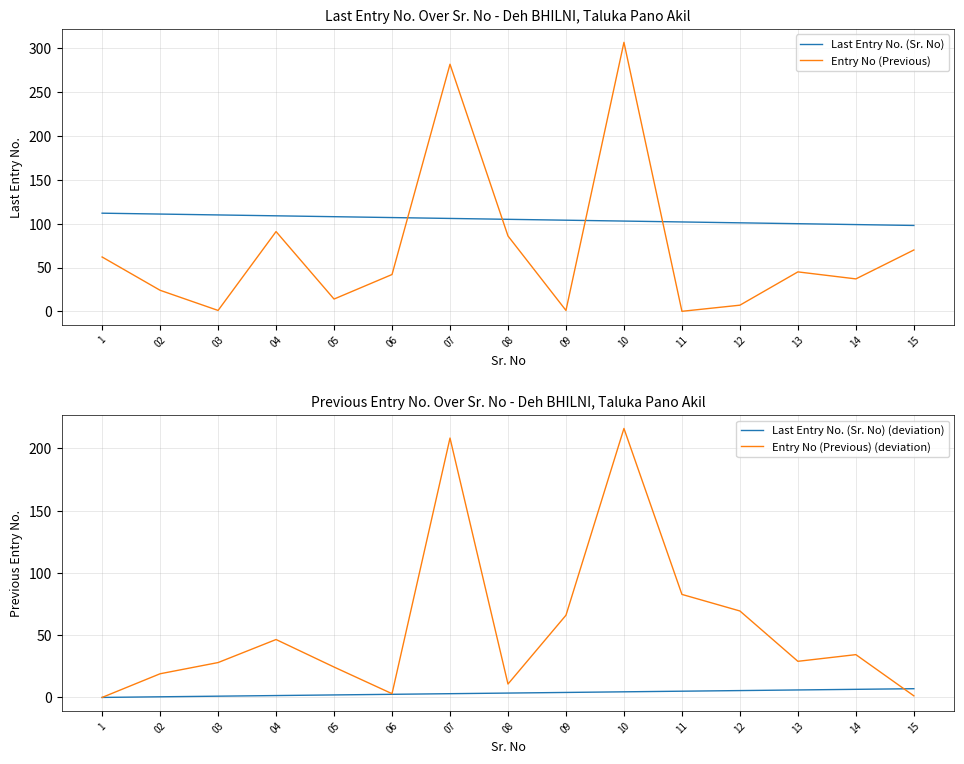

What is the sum of all Last Entry No. (Sr. No) values?

1575